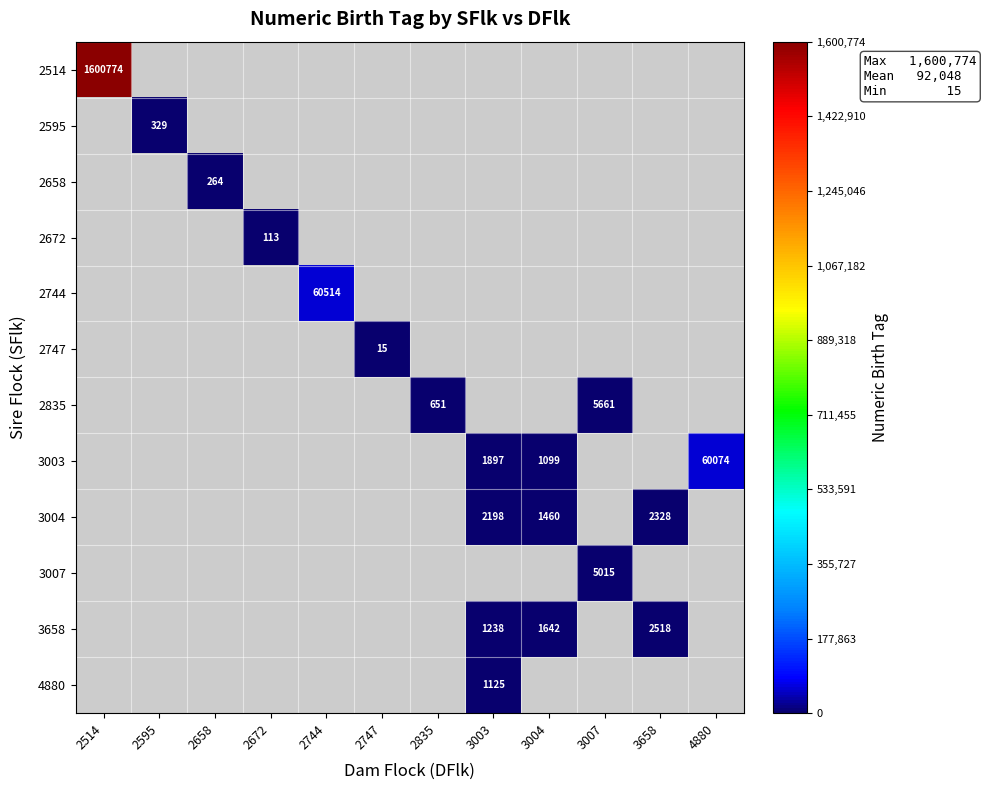

The value of 2835 at 2835 is 651. True or false?

True